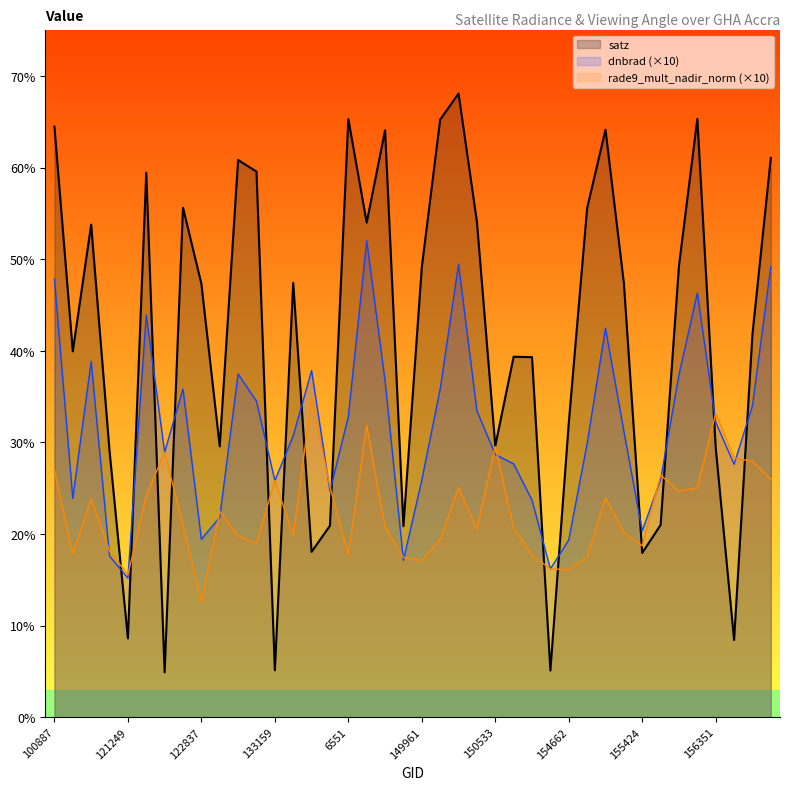

What is the minimum value for dnbrad?

15.2